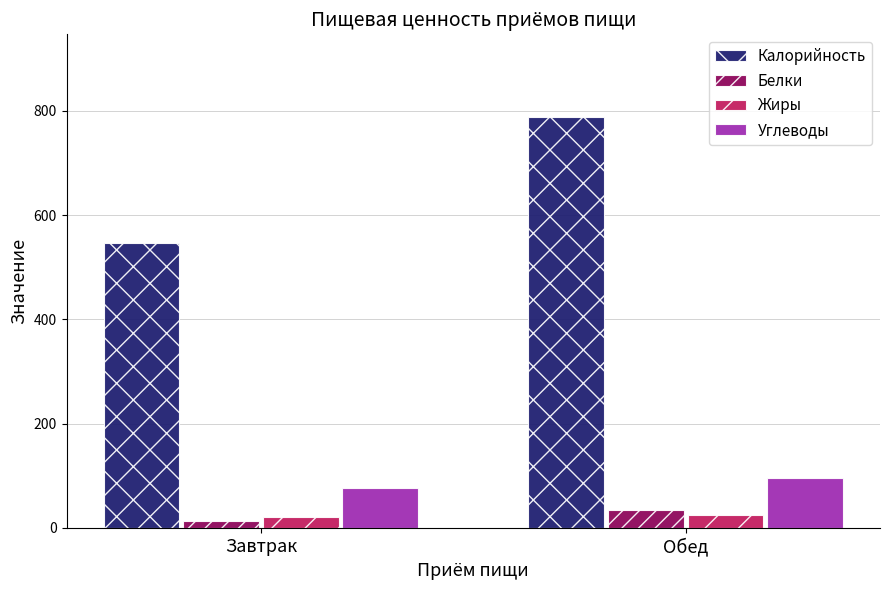

Which series has the widest spread of values?

Калорийность